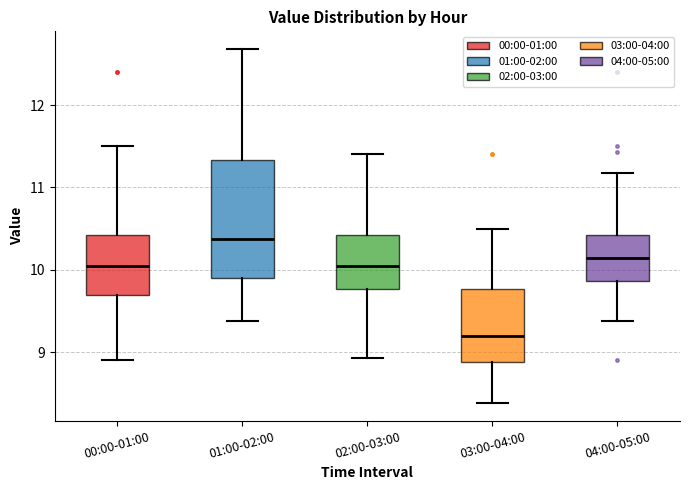

Reading left to right, read every box against the y-axis: the position of its median line, the range the box covers, and the ends of its whiskers. The values are not printed on the chart, so give them approximately, as read against the axis.

00:00-01:00: median 10.1, box 9.7 to 10.4, whiskers 8.9 to 11.5
01:00-02:00: median 10.4, box 9.9 to 11.3, whiskers 9.4 to 12.7
02:00-03:00: median 10.1, box 9.8 to 10.4, whiskers 8.9 to 11.4
03:00-04:00: median 9.2, box 8.9 to 9.8, whiskers 8.4 to 10.5
04:00-05:00: median 10.1, box 9.9 to 10.4, whiskers 9.4 to 11.2